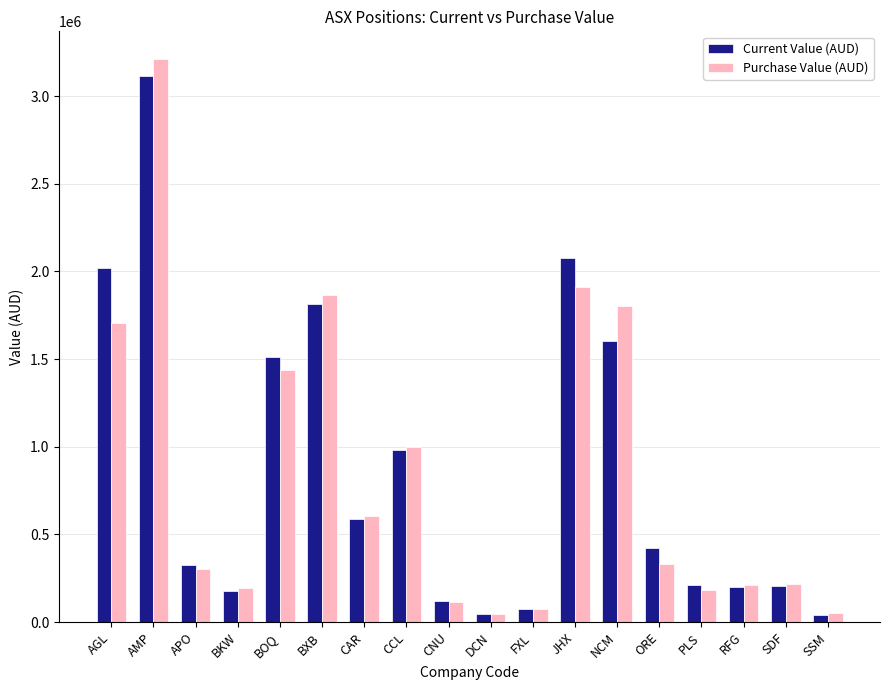

The Current Value (AUD) series shows 499586.2 at BXB. True or false?

False